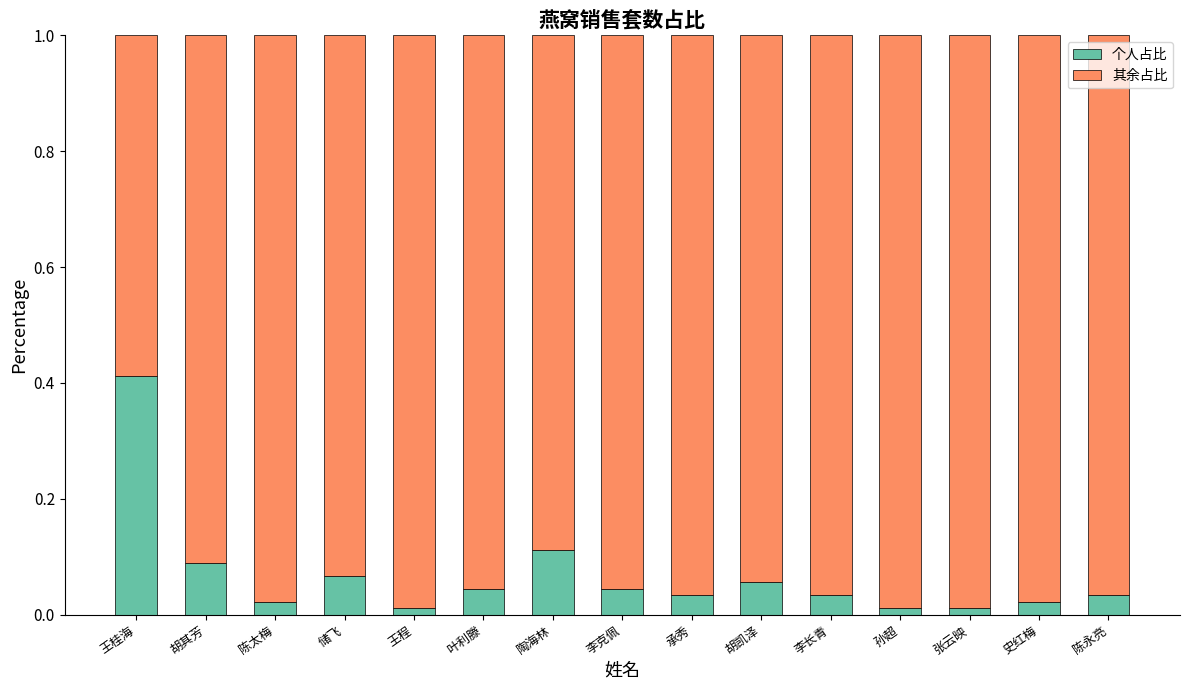

At which label does 个人占比 reach its peak?

王桂海